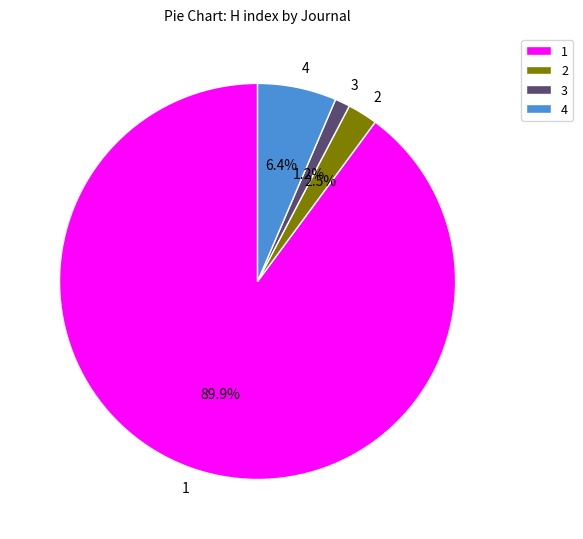

To the nearest percent, what is the difference between the largest and smallest slice percentages?

89%